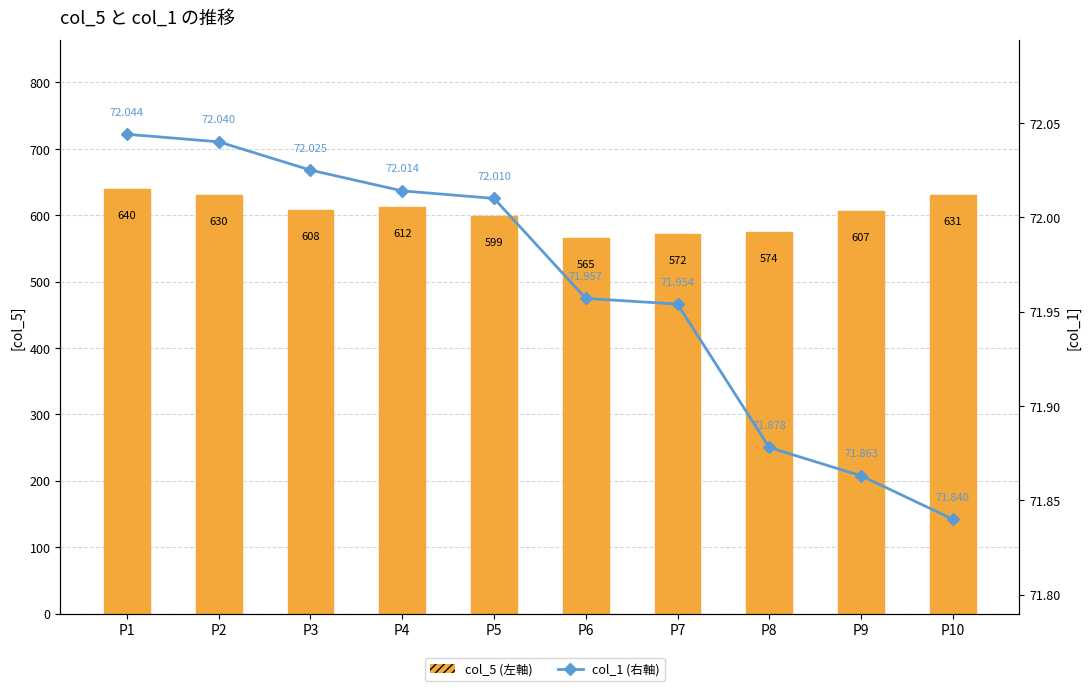

How many values in the col_5 (左軸) series exceed 608?

4